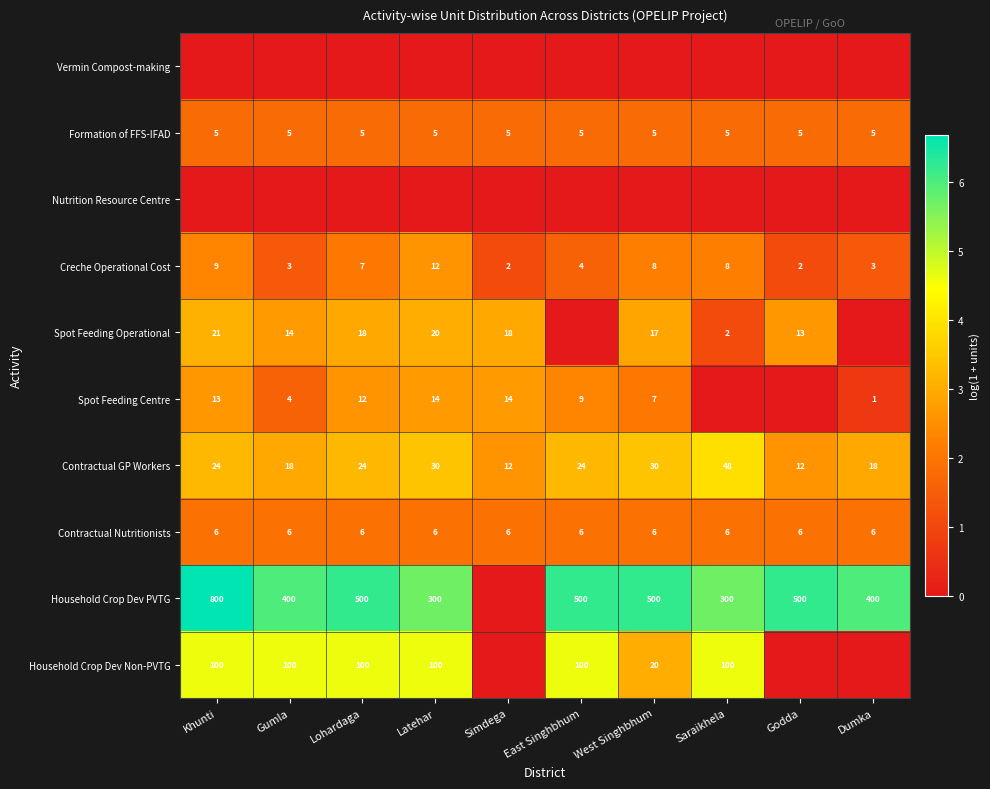

What is the sum of the Household Crop Dev PVTG values at Dumka and Gumla?

800